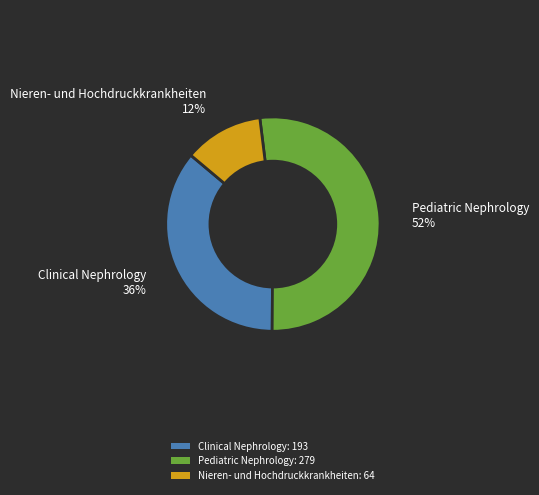

How many segments does this pie chart have?

3